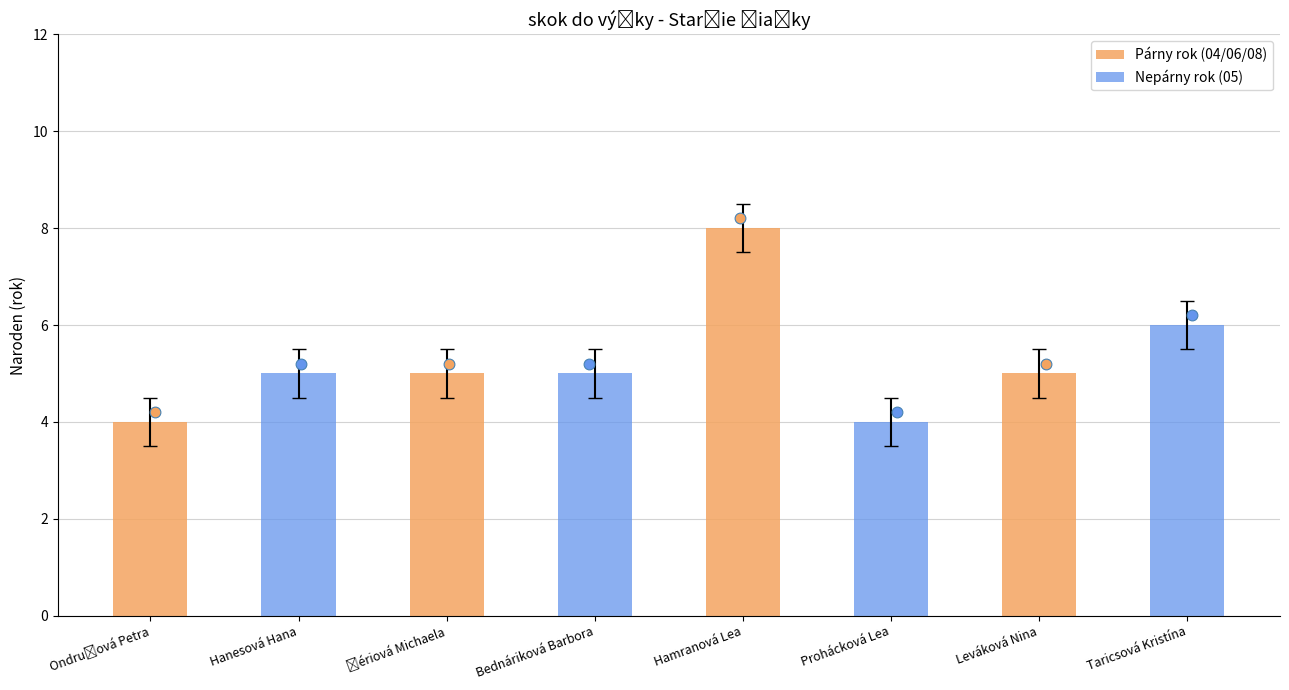

Which series has the largest total across all categories?

Párny rok (04/06/08)